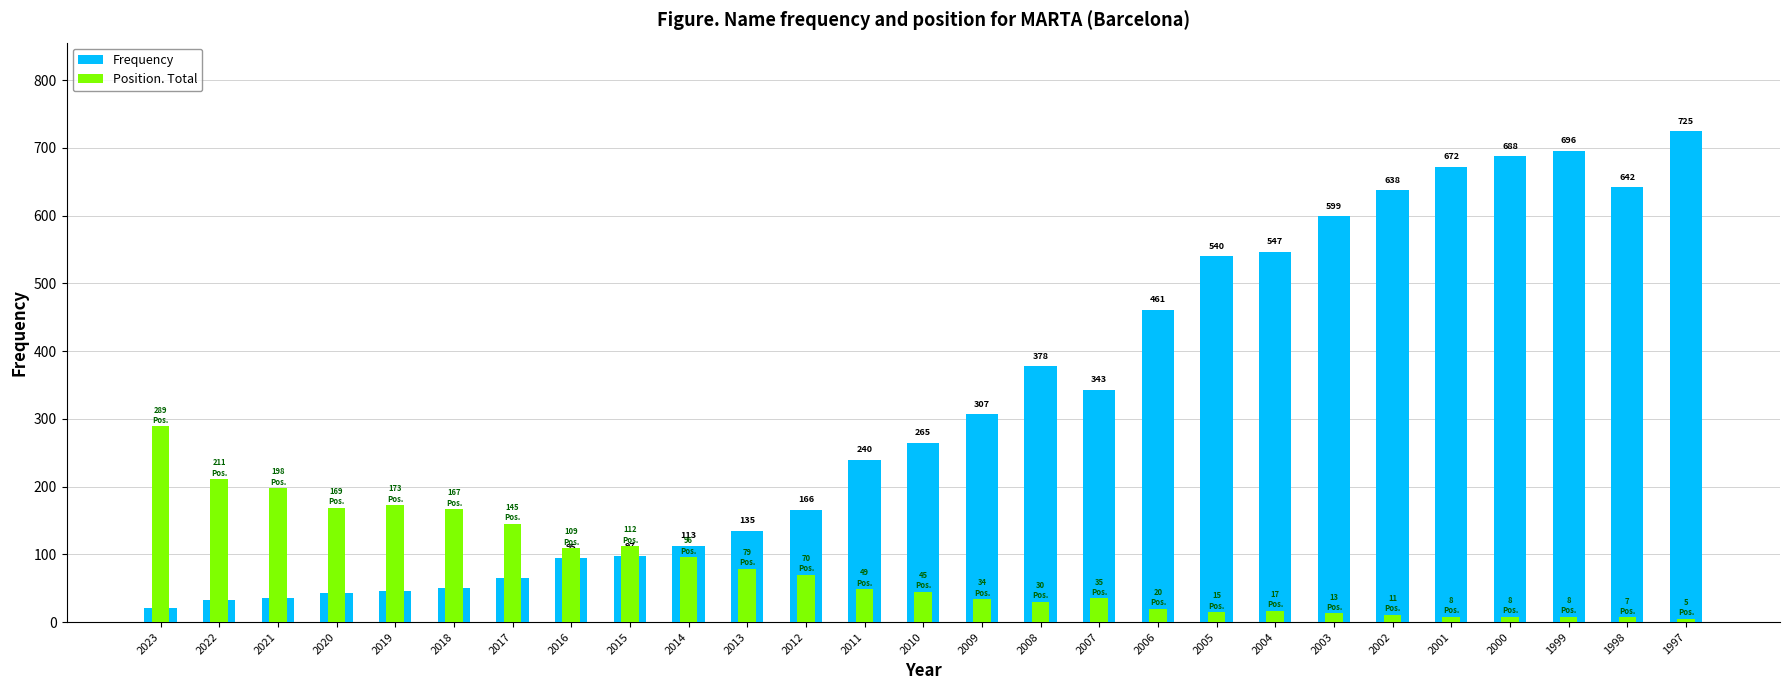

List the series in order of their overall mean, highest first.

Frequency, Position. Total